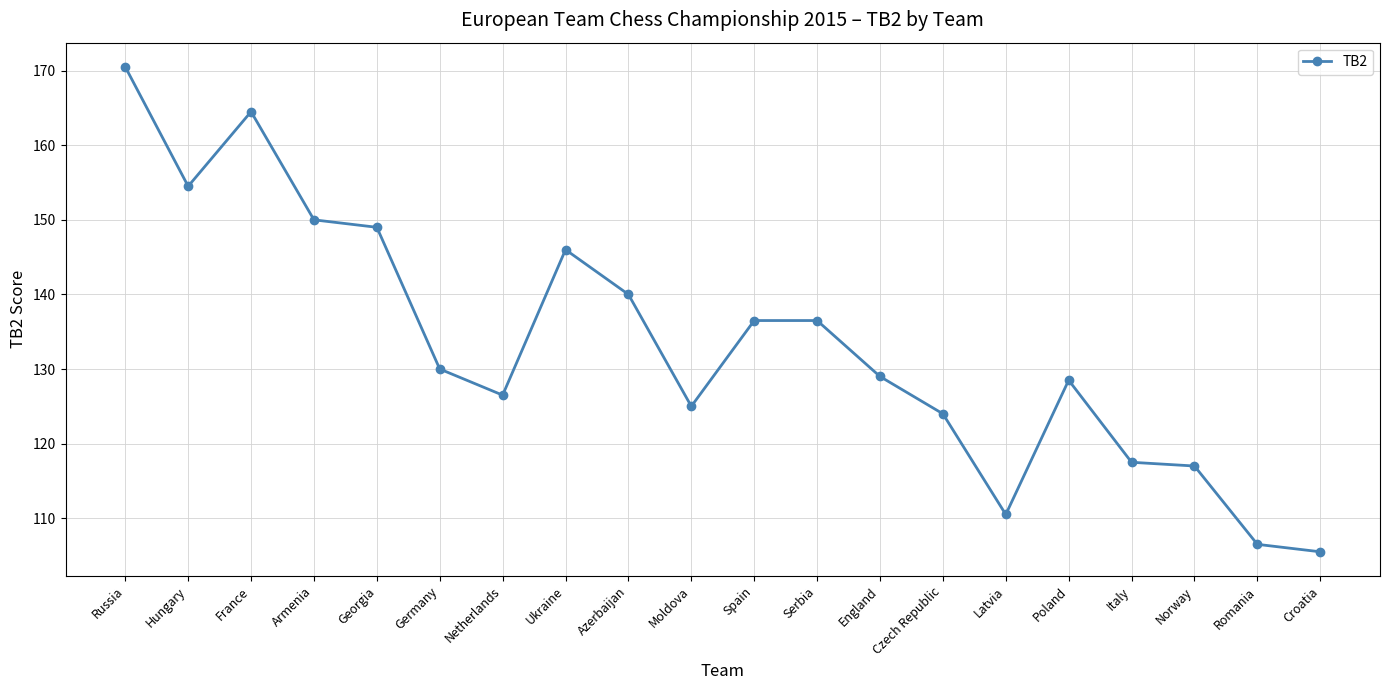

What is the label of the 15th point from the left?

Latvia